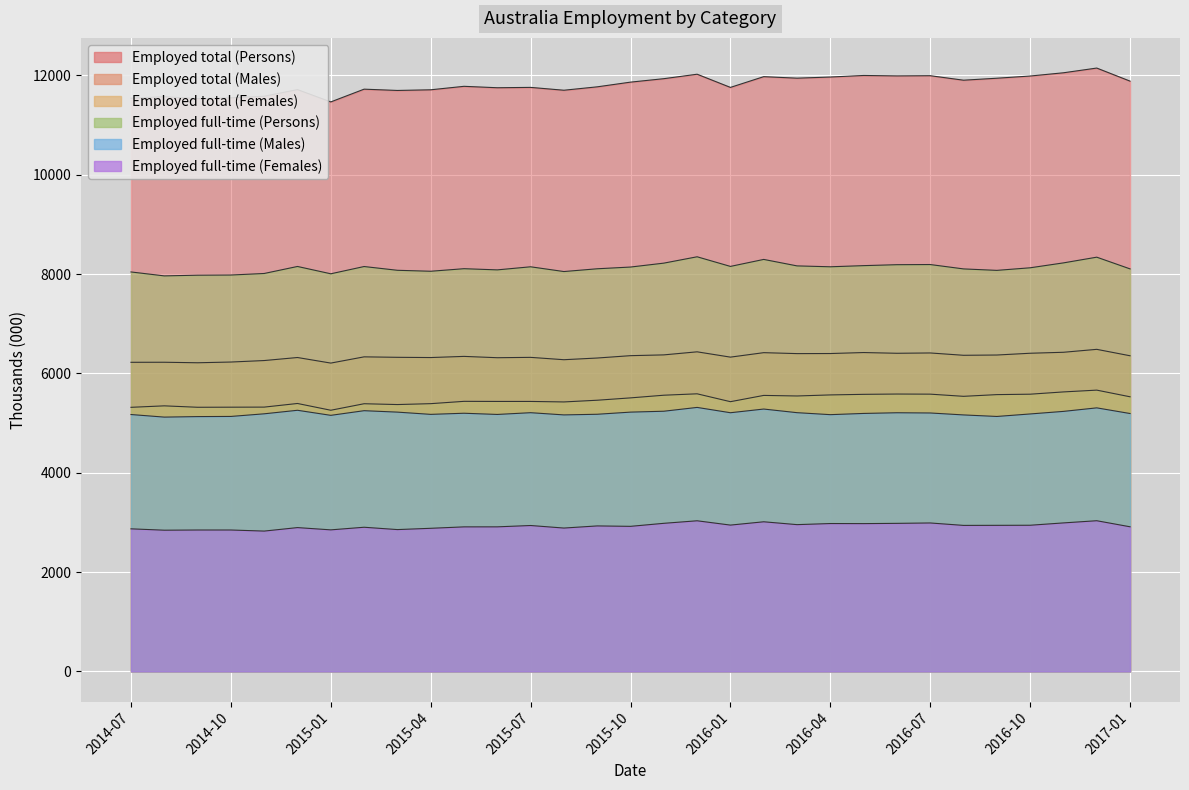

Is it true that Employed full-time (Males) equals 5175.9 at 2015-04?

True